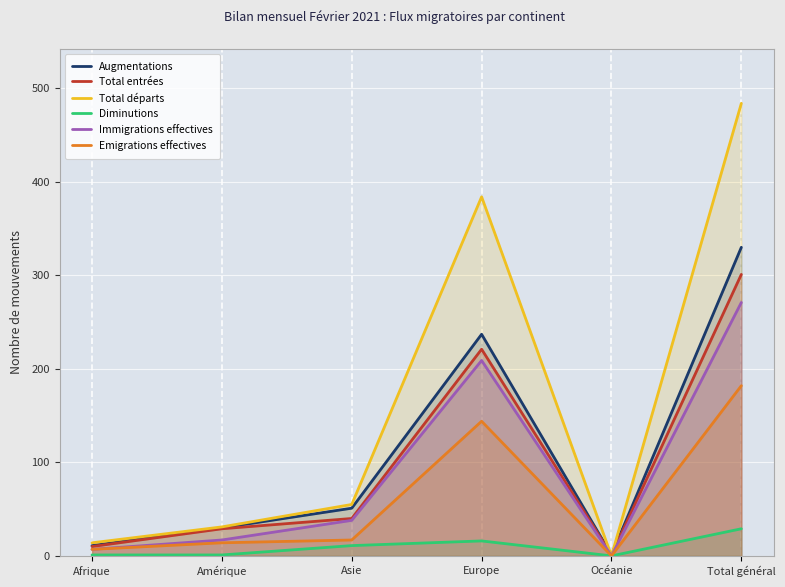

What is the difference between the maximum and second lowest values in the Total entrées series?

291